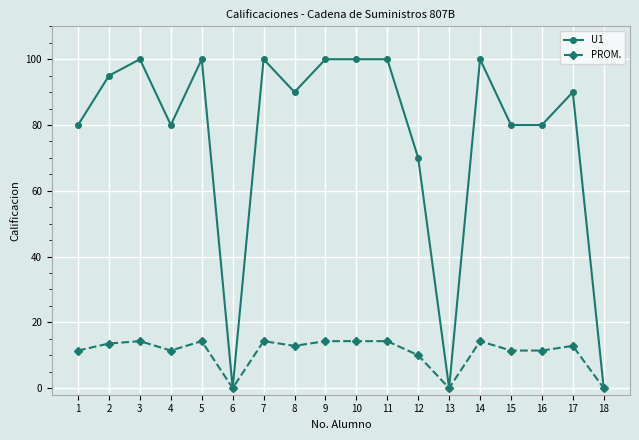

What is the average value of the U1 series?

75.8